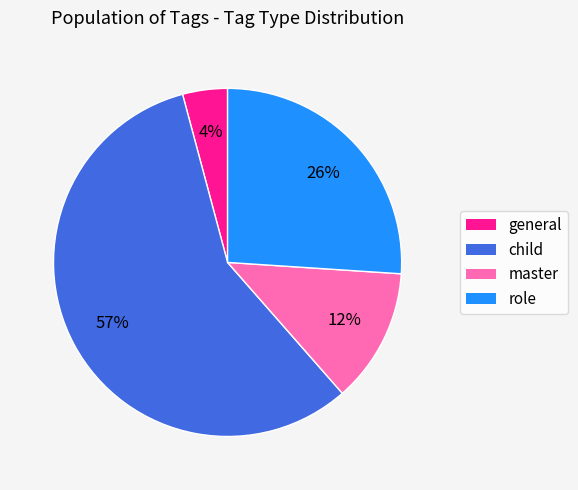

Which slice represents more than half of the pie?

child